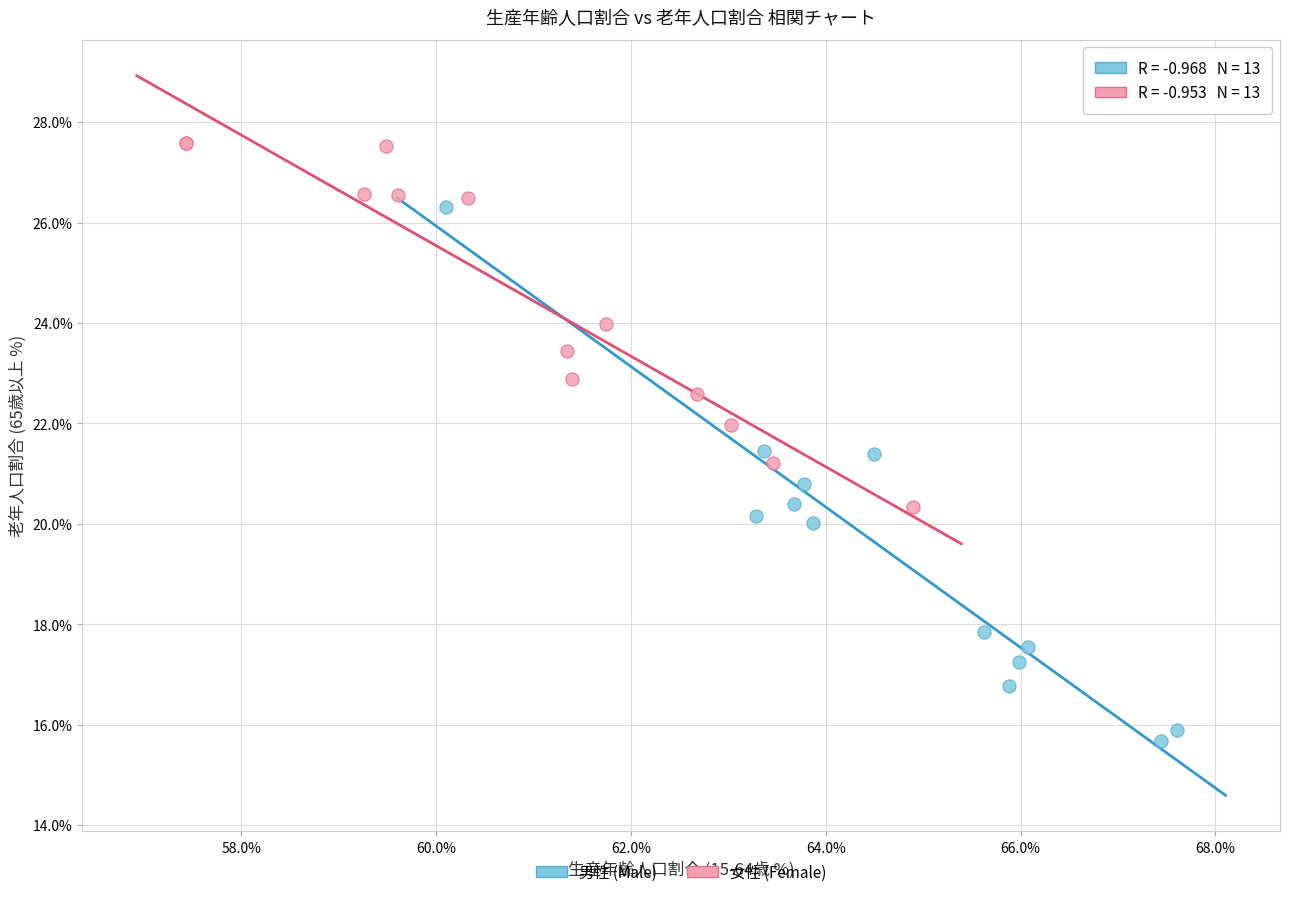

Which series contains the lowest Y value?

男性 (Male)